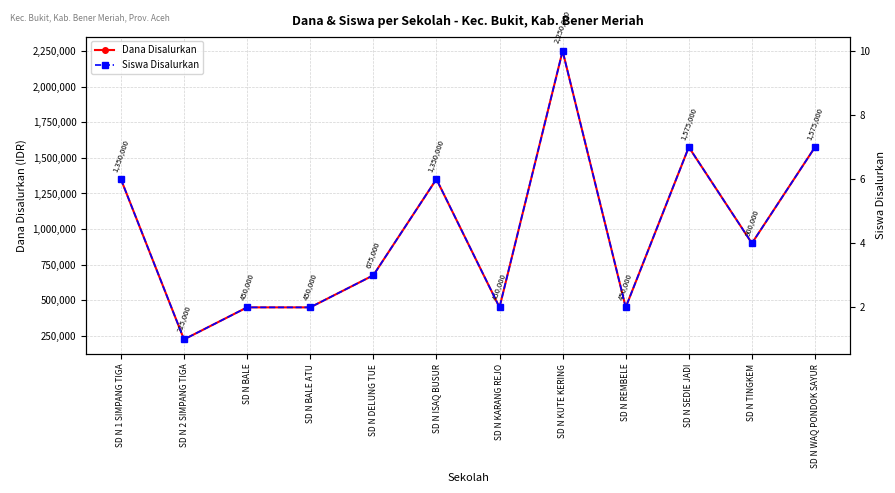

What is the value of the Dana Disalurkan point at the 2nd from the left?

225000